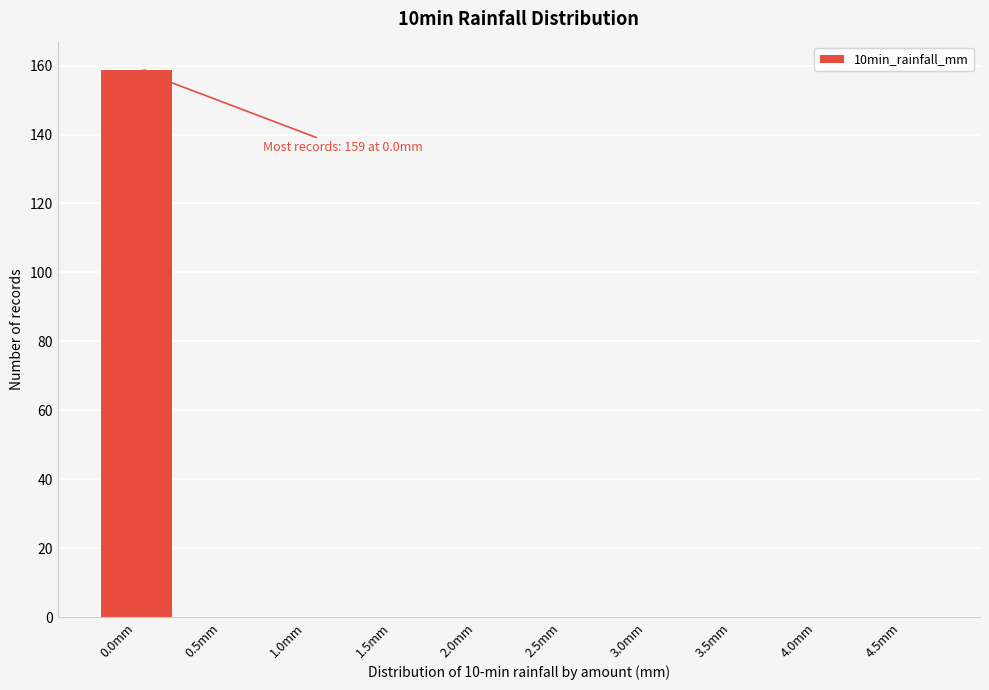

Reading left to right, list all the values displayed in this chart.

0.0mm=159	0.5mm=0	1.0mm=0	1.5mm=0	2.0mm=0	2.5mm=0	3.0mm=0	3.5mm=0	4.0mm=0	4.5mm=0